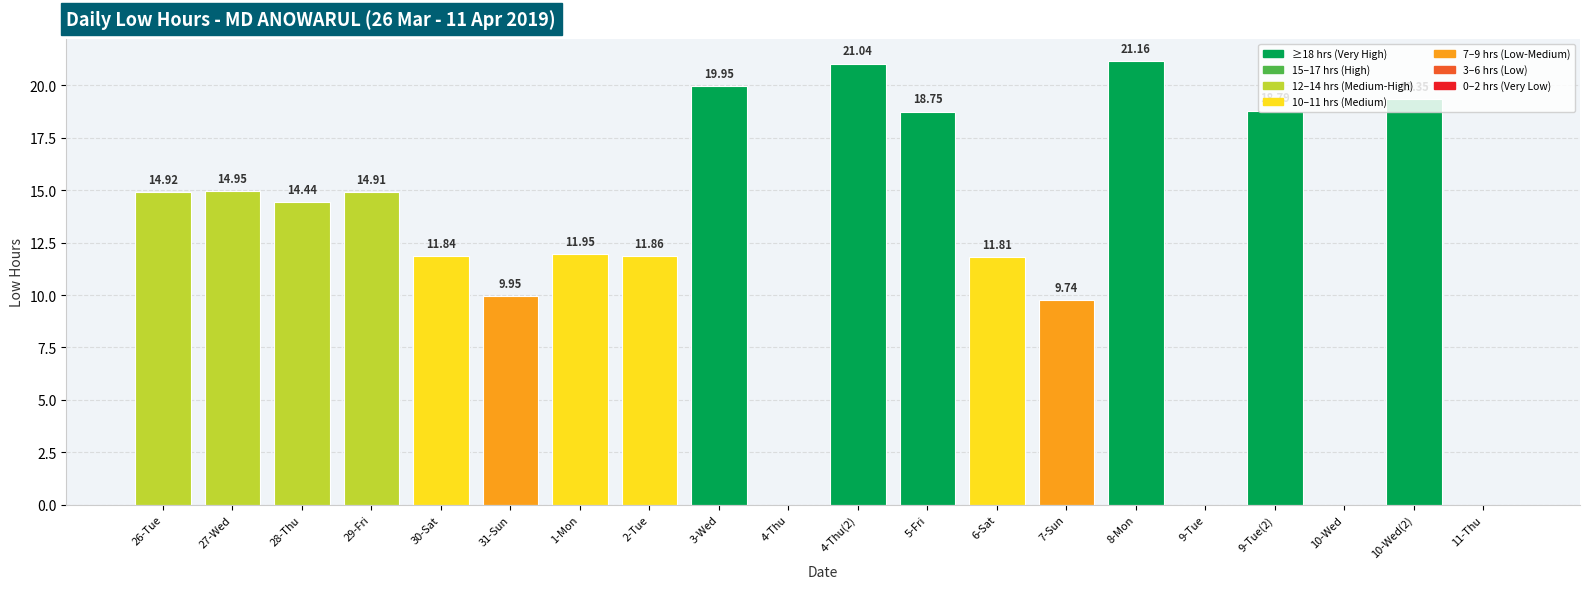

What is the sum of the values at 2-Tue and 9-Tue?

11.9